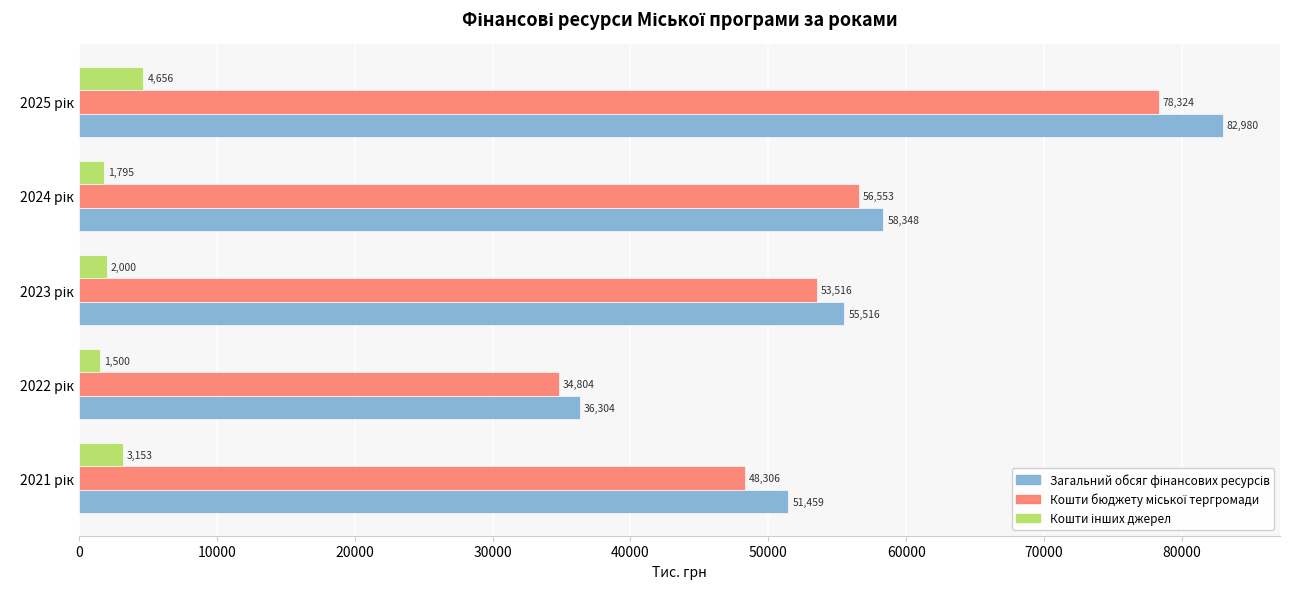

What is the maximum value shown in the chart?

82979.6